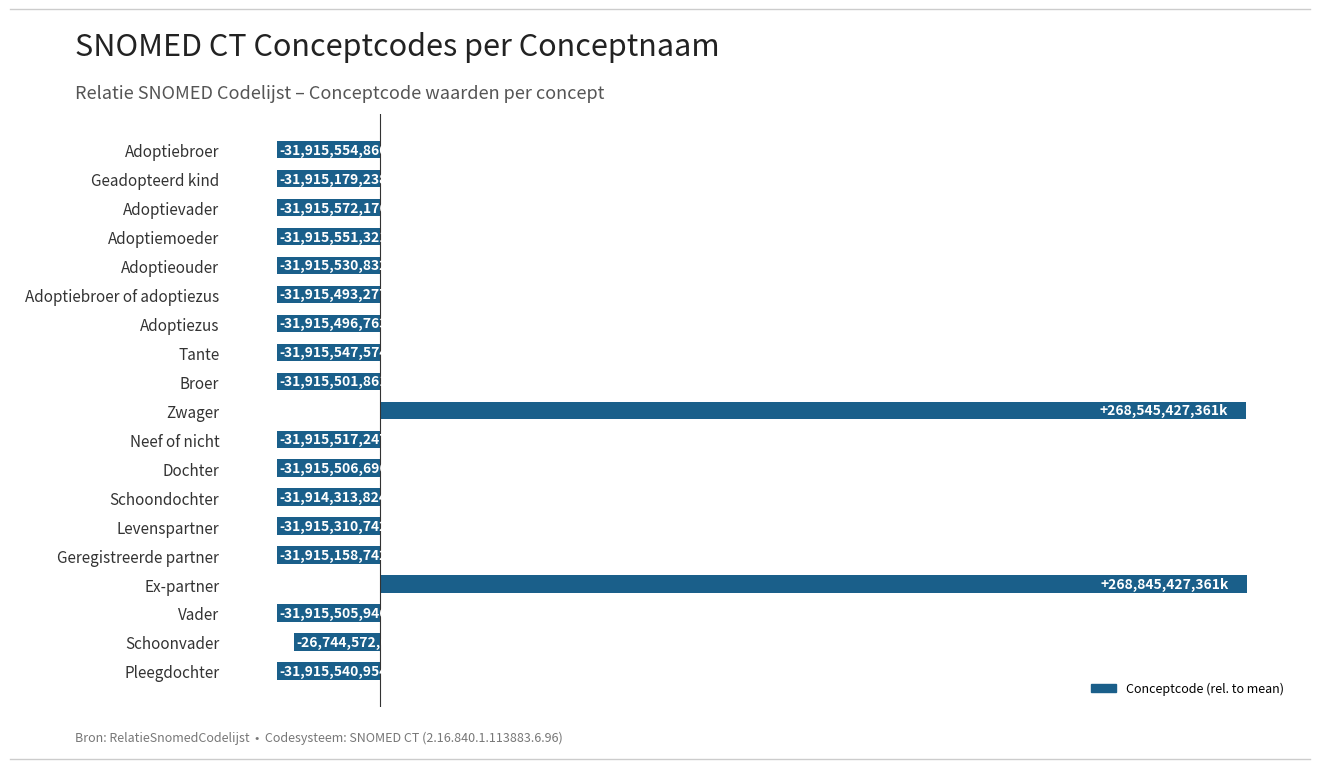

Are the bars horizontal?

Yes